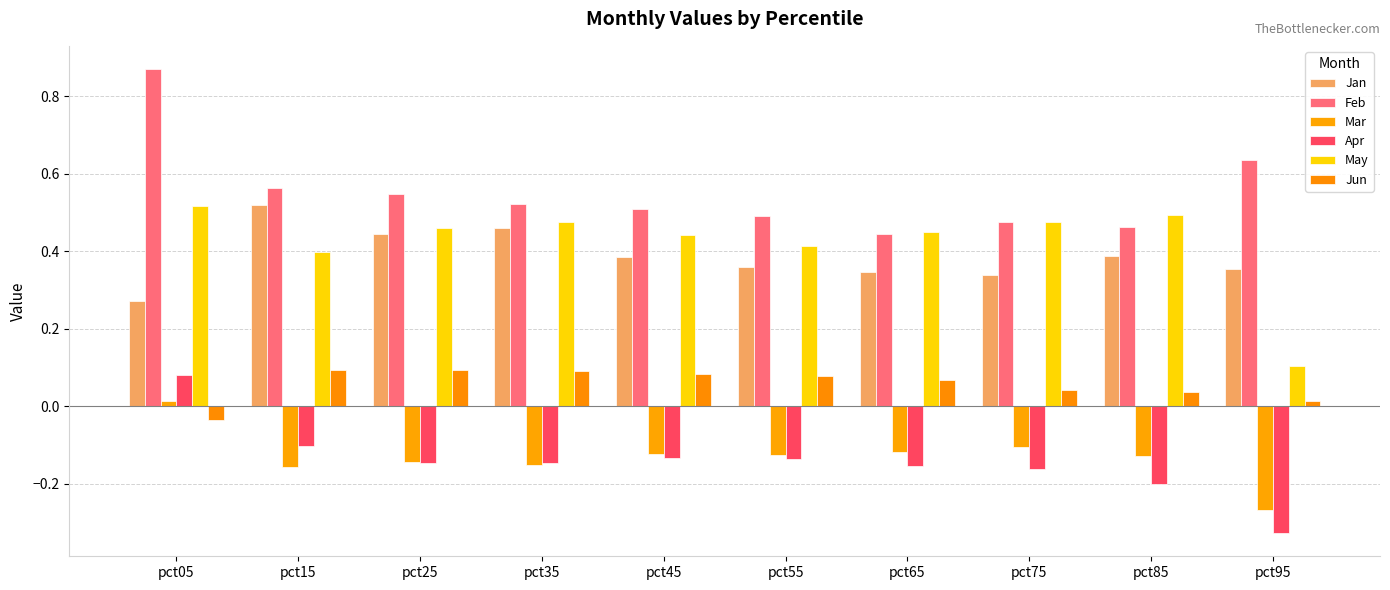

At how many categories does at least one series exceed 0?

10